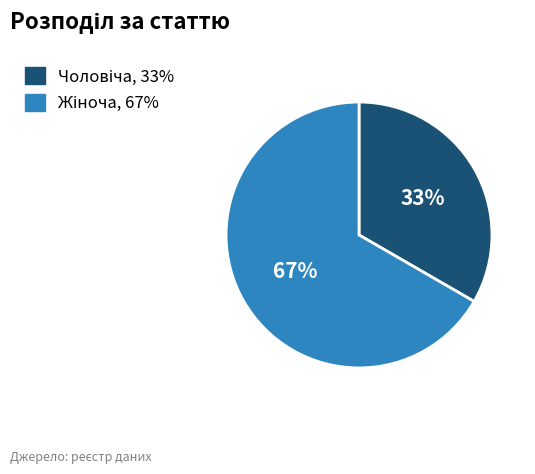

Is there any slice that represents more than half of the pie?

Yes